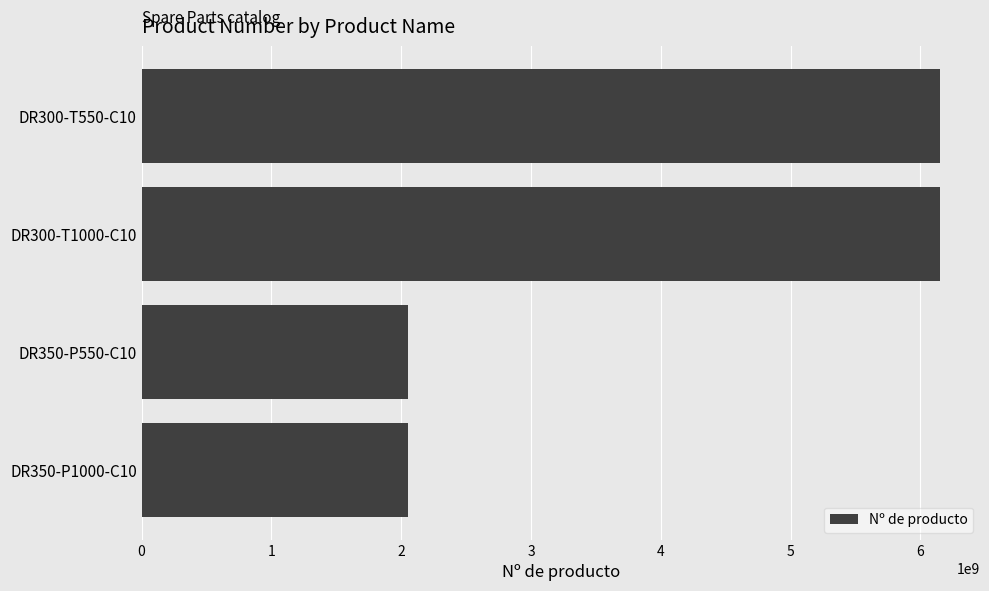

The value at DR350-P550-C10 is 2051472424. True or false?

True